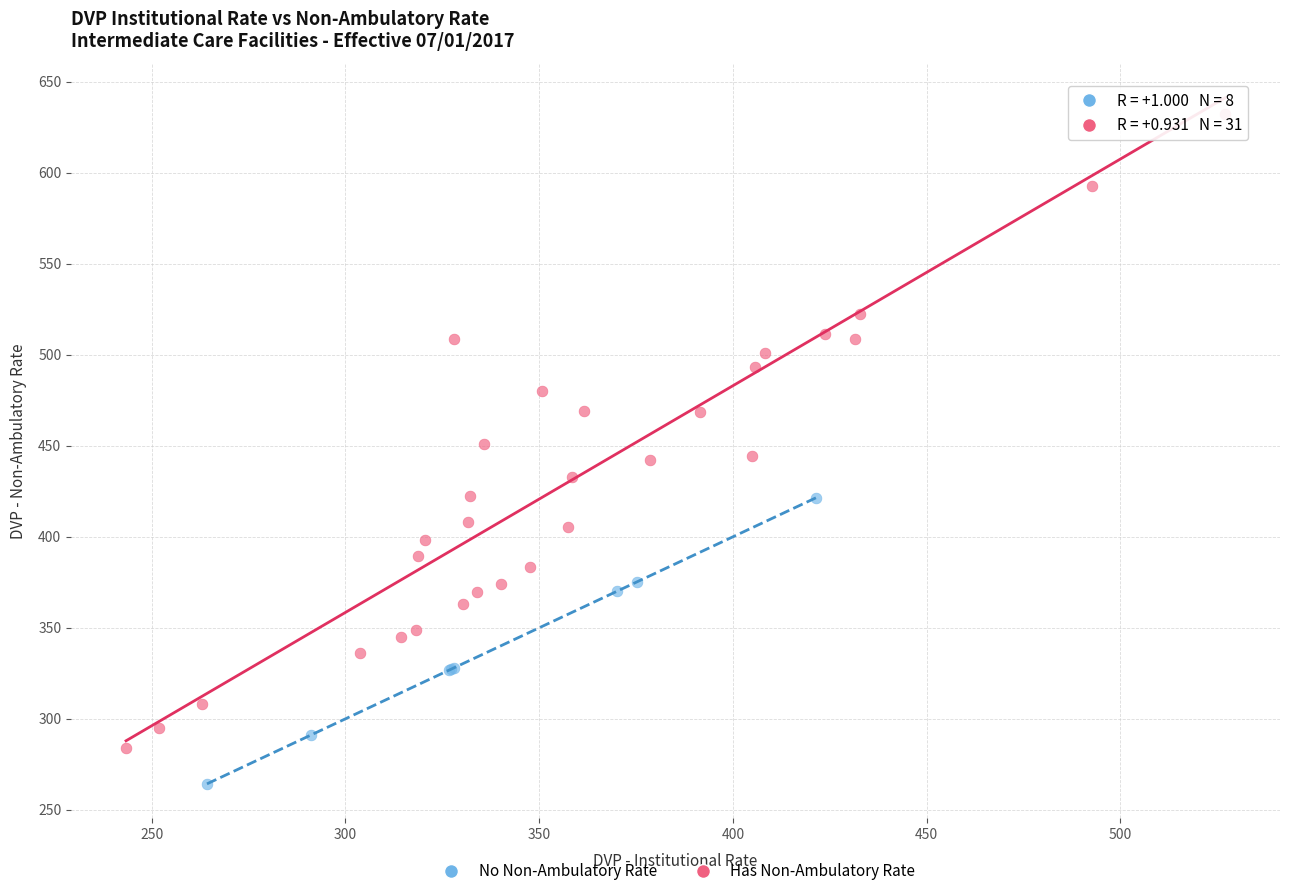

Which series contains the lowest Y value?

No Non-Ambulatory Rate